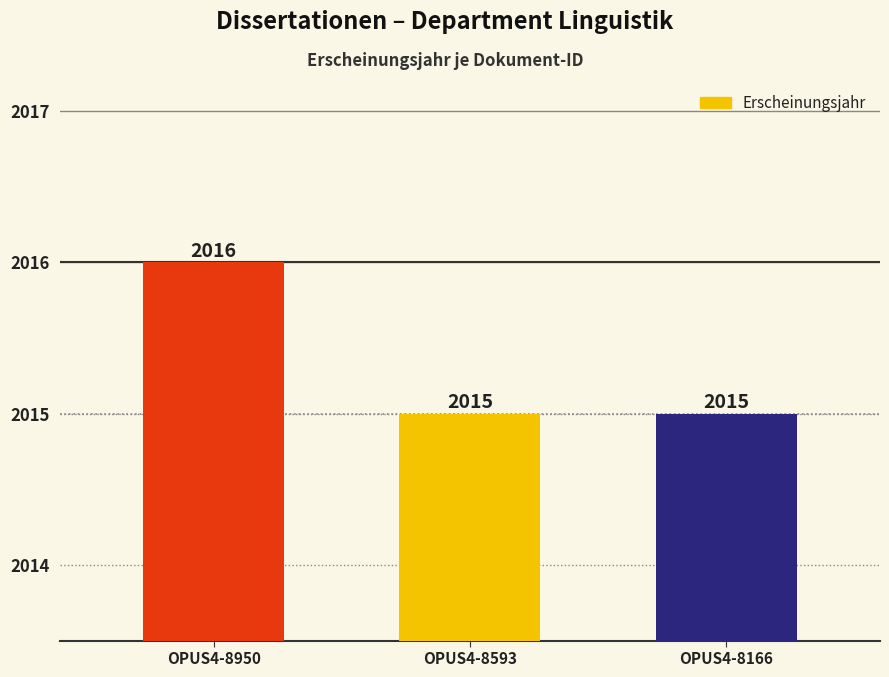

Count the values in the range 2015 to 2016.

3